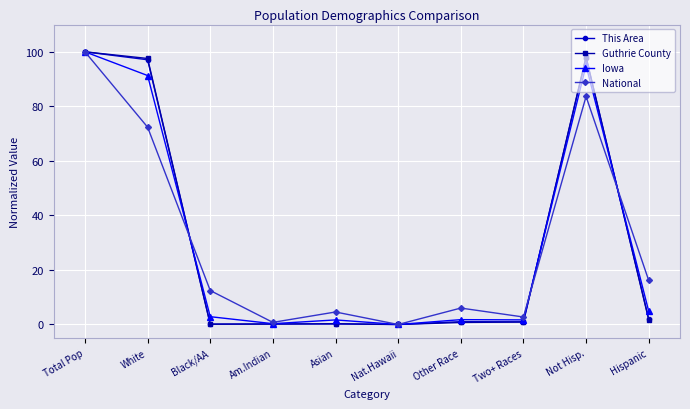

What is the difference between the maximum and minimum values in the Iowa series?

100.0